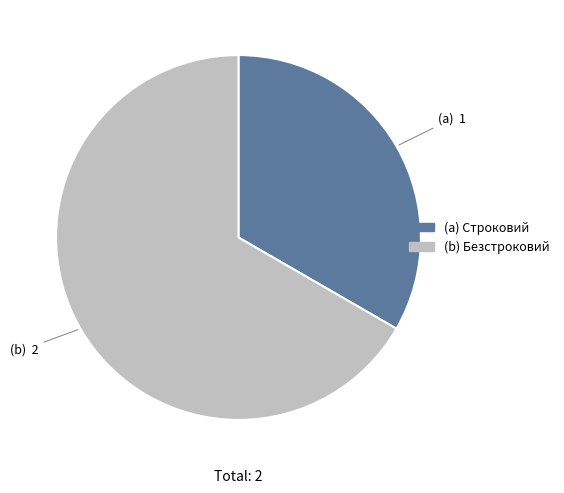

Does any single category account for the majority?

Yes